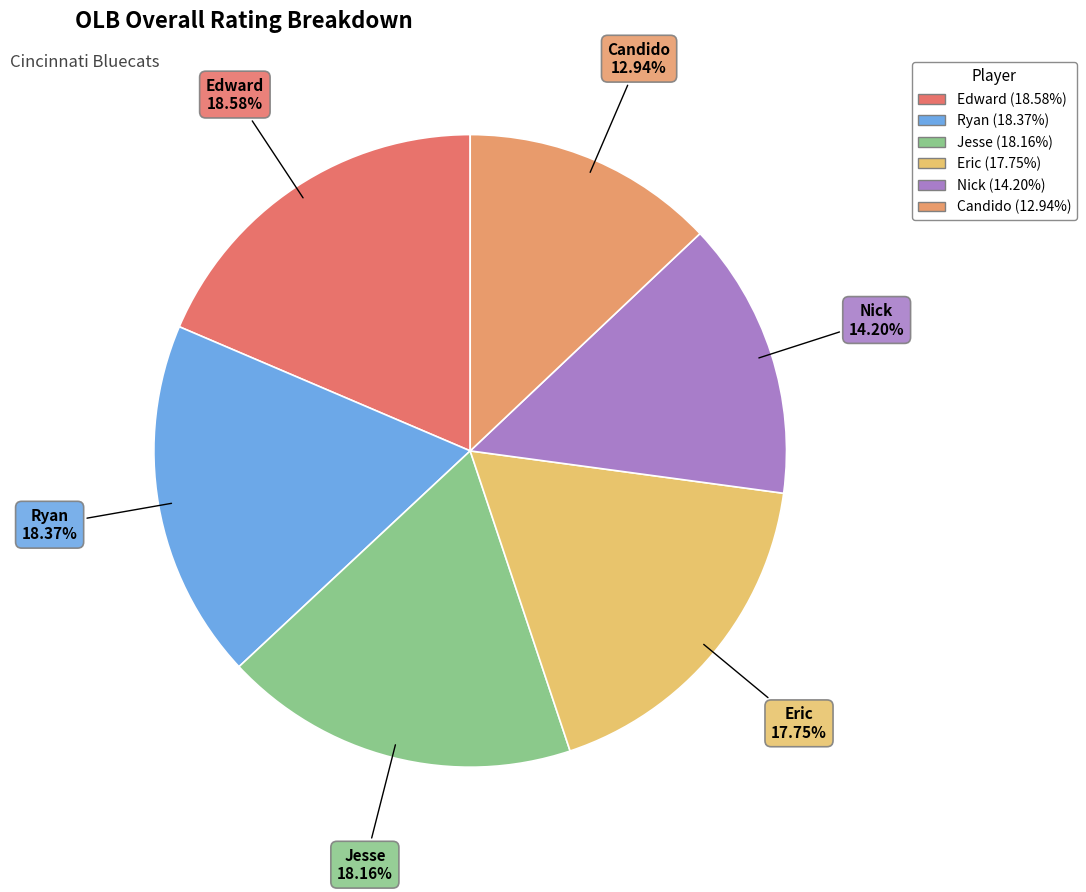

What percentage is NOT represented by Ryan?

81.6%